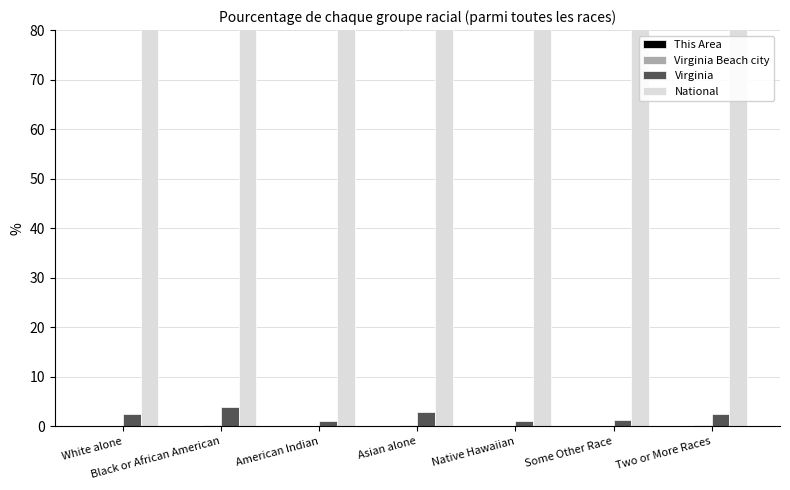

Which series has the largest total across all categories?

National